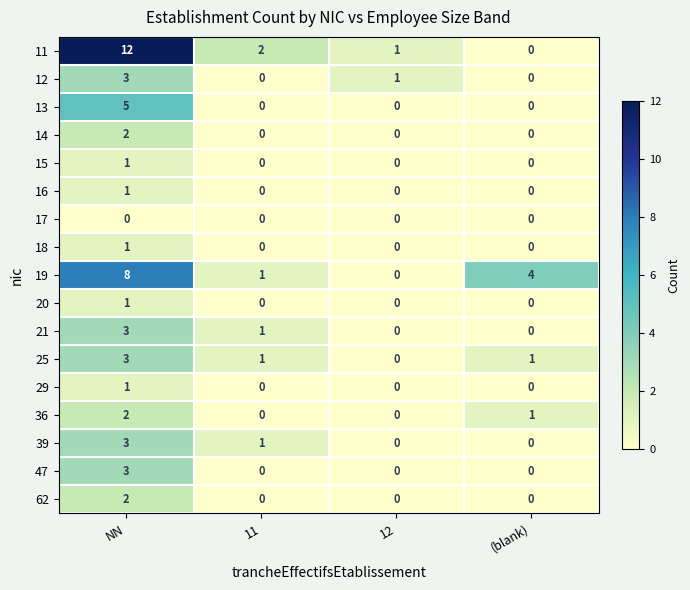

The value of 39 at (blank) is 0. True or false?

True